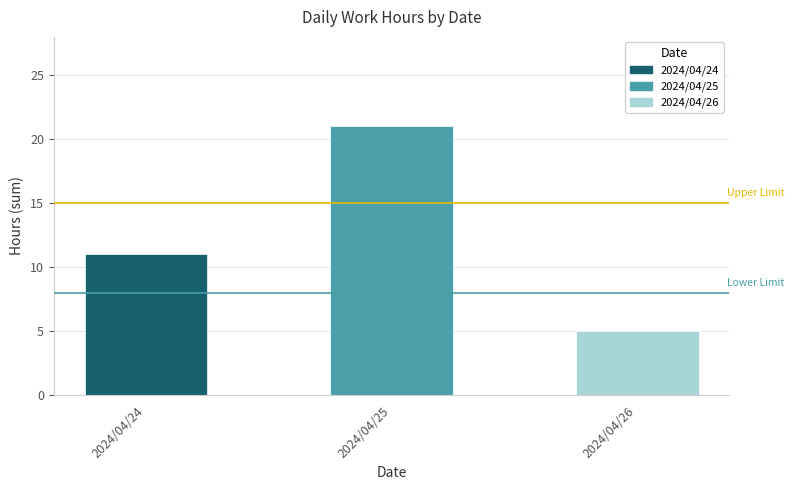

Is it true that the value at 2024/04/25 is 6?

False